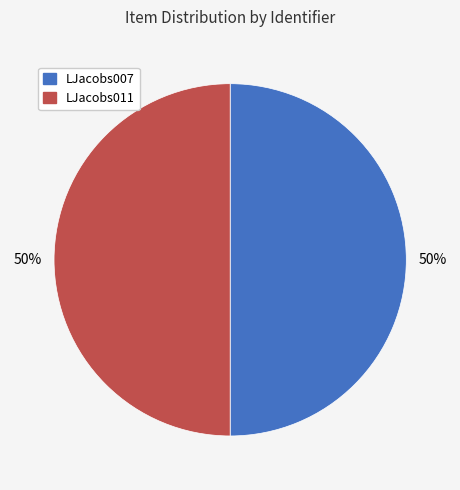

Combined, do LJacobs011 and LJacobs007 account for over 50%?

Yes